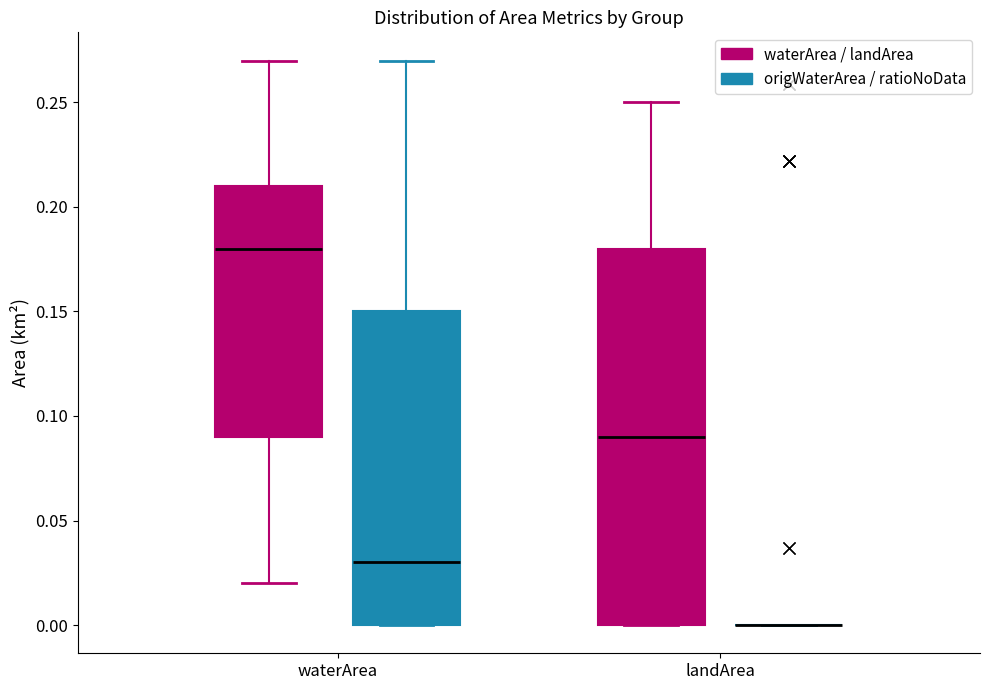

Reading left to right, read every box against the y-axis: the position of its median line, the range the box covers, and the ends of its whiskers. The values are not printed on the chart, so give them approximately, as read against the axis.

waterArea (waterArea / landArea): median 0.18, box 0.09 to 0.21, whiskers 0.02 to 0.27
waterArea (origWaterArea / ratioNoData): median 0.03, box 0.00 to 0.15, whiskers 0.00 to 0.27
landArea (waterArea / landArea): median 0.09, box 0.00 to 0.18, whiskers 0.00 to 0.25
landArea (origWaterArea / ratioNoData): box collapsed to a line at 0.00, whiskers 0.00 to 0.00